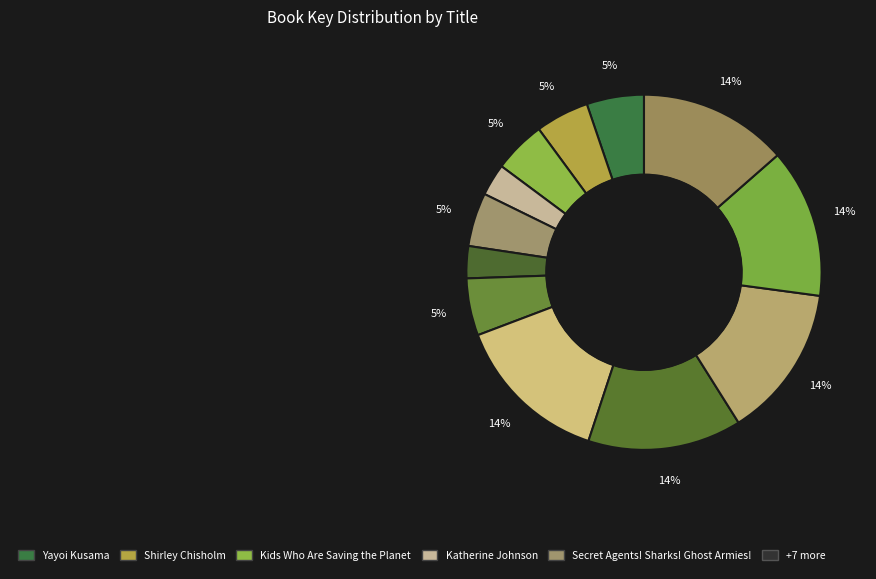

What is the smallest slice in the pie chart?

Jesse Owens